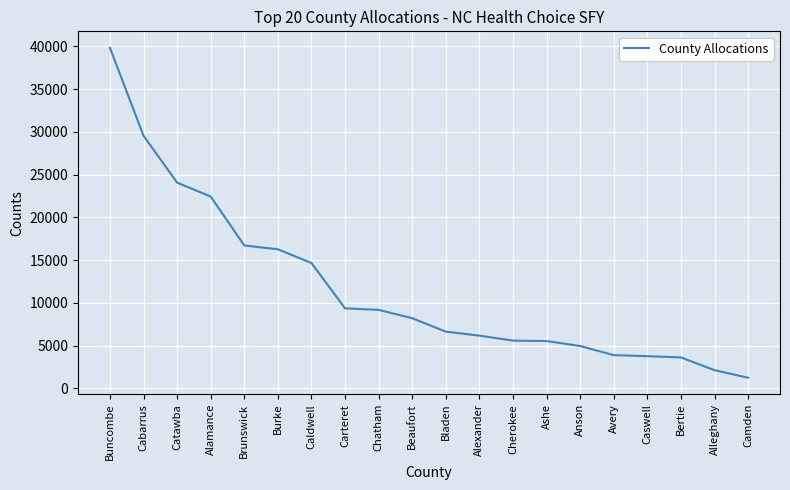

The chart shows a value of 34498 at Alamance. True or false?

False